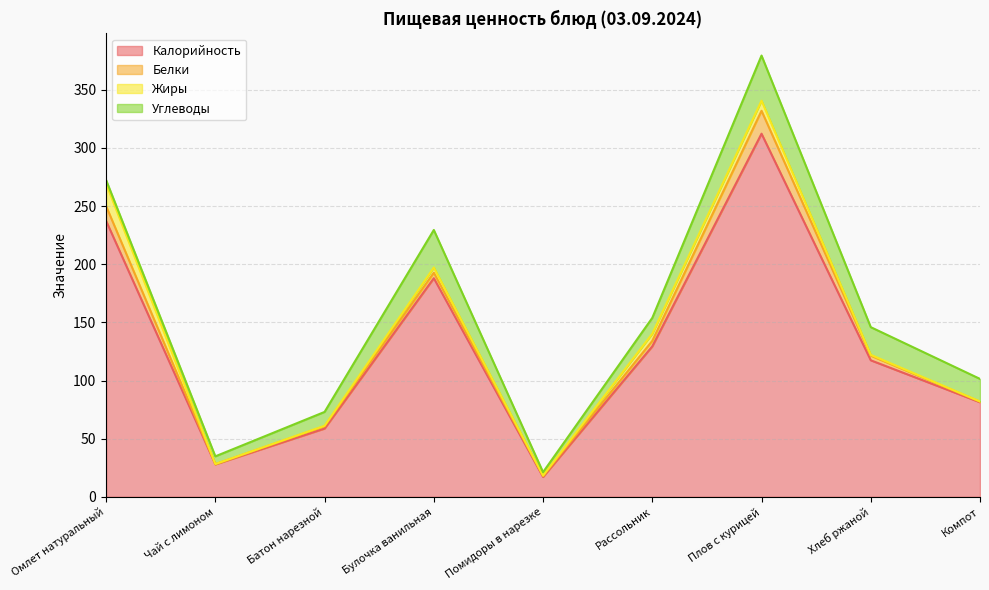

Rank the series by their maximum value, from highest to lowest.

Калорийность, Углеводы, Белки, Жиры